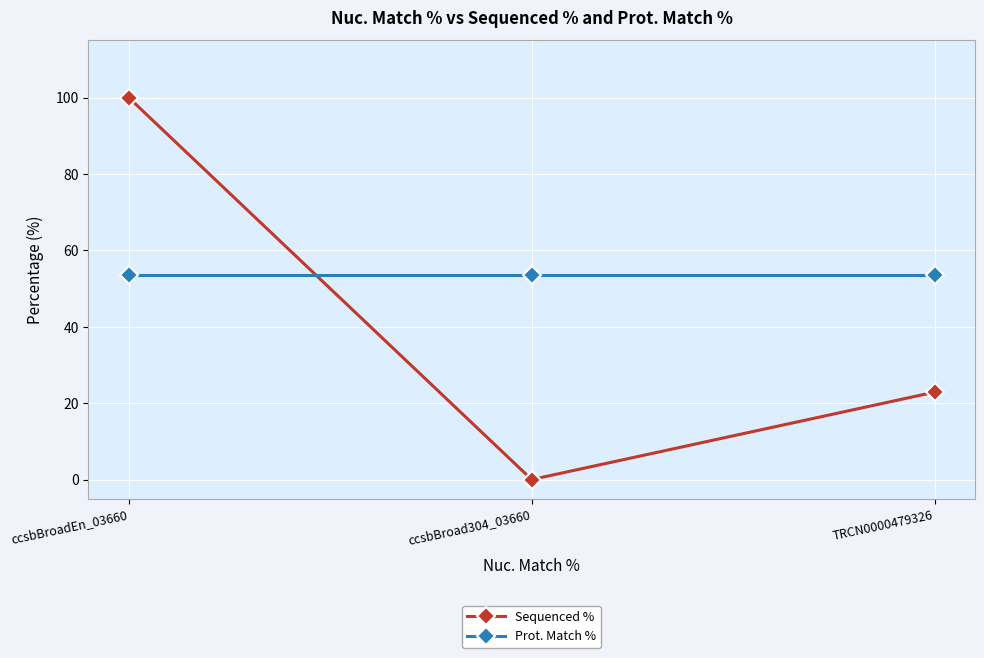

Count the Sequenced % values in the range 0 to 100.

3